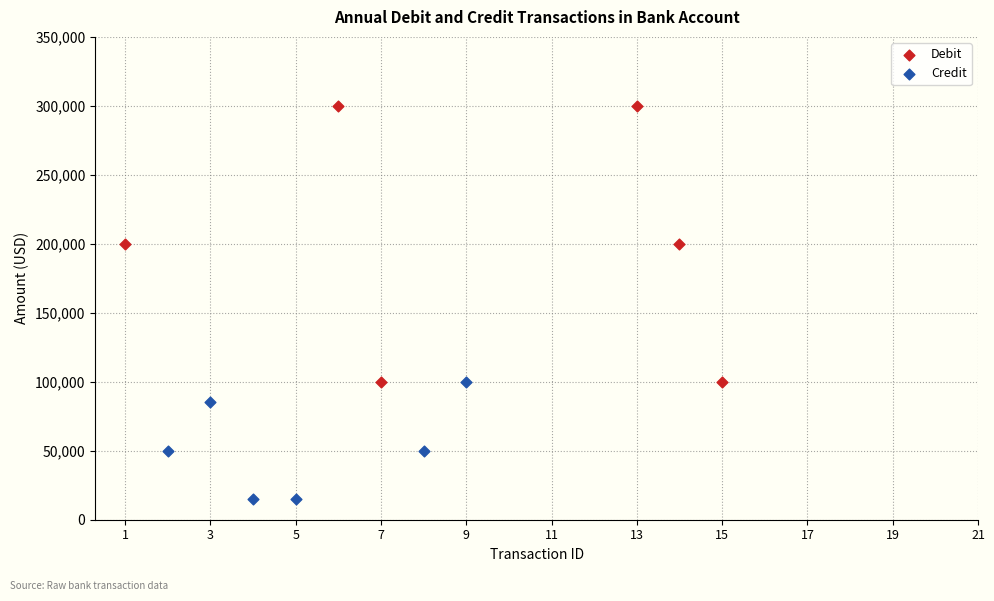

Which series contains the lowest Y value?

Credit